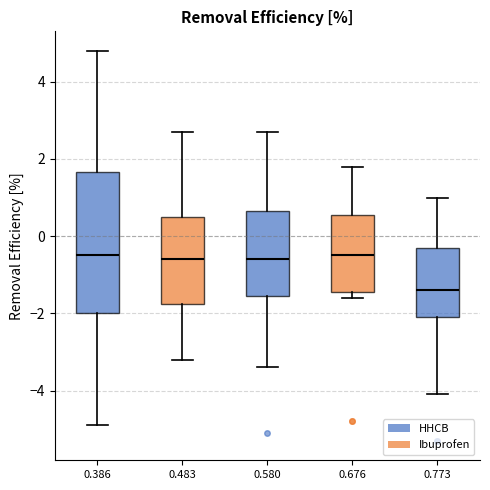

Where does the upper whisker of the box at x = 0.676 end on the y-axis? The values are not printed on the chart, so give them approximately, as read against the axis.

1.8